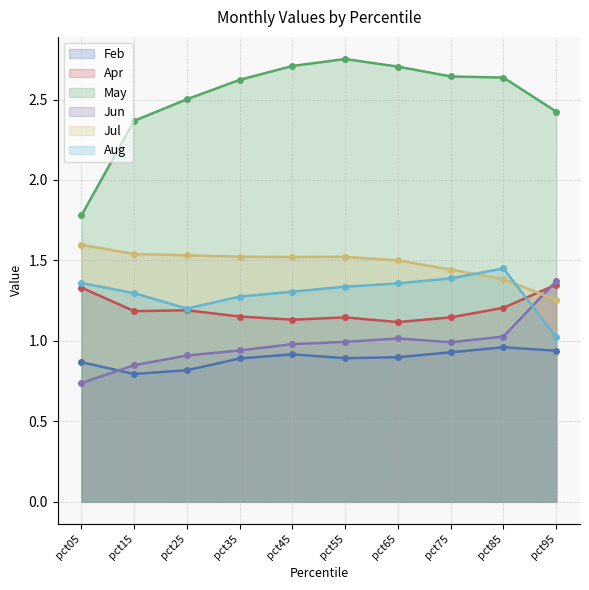

Where is Feb nearest to the value 0?

pct15